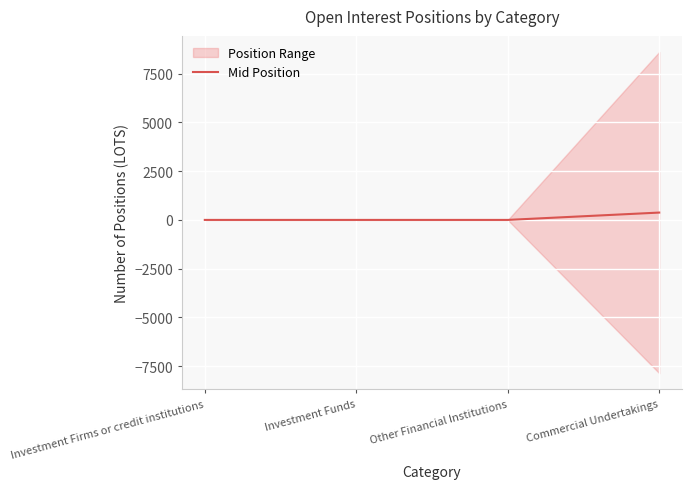

How many lines are shown in the chart?

1